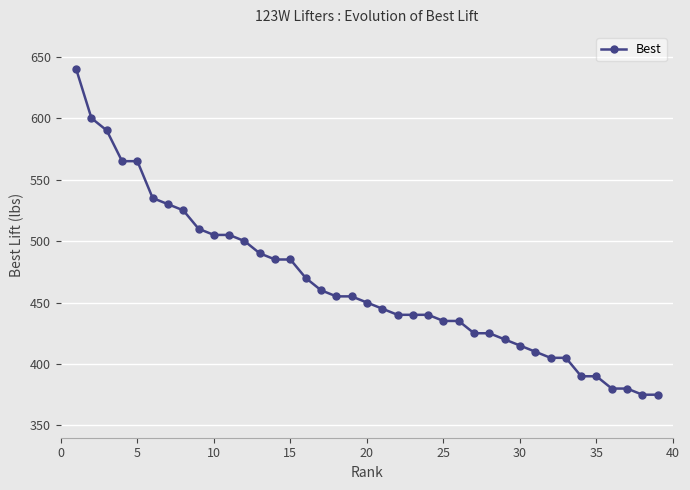

How many series are shown in this chart?

1